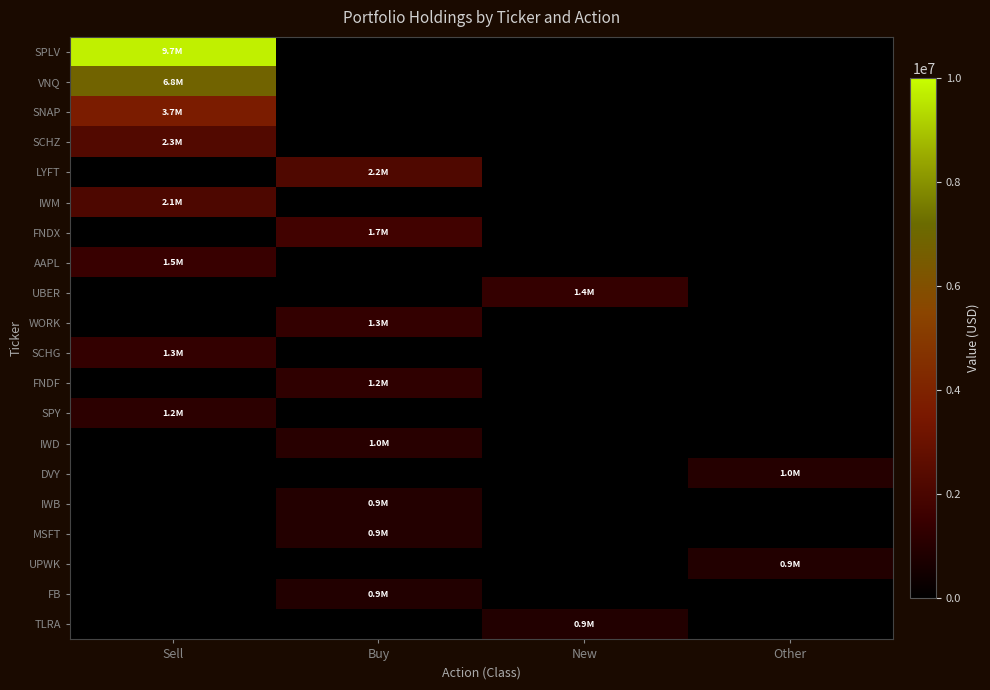

Which series has the widest spread of values?

SPLV